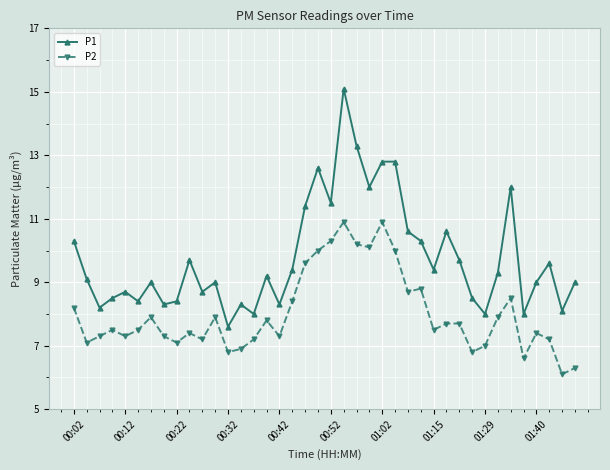

True or false: P2 and P1 cross at least once.

False